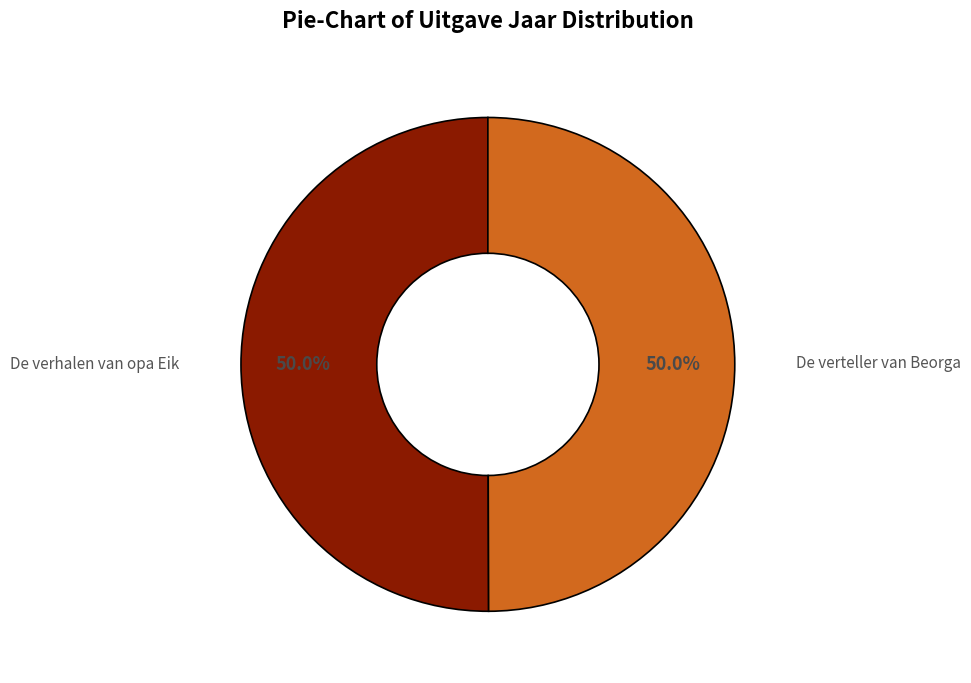

How much of the chart is everything except De verteller van Beorga?

50.0%